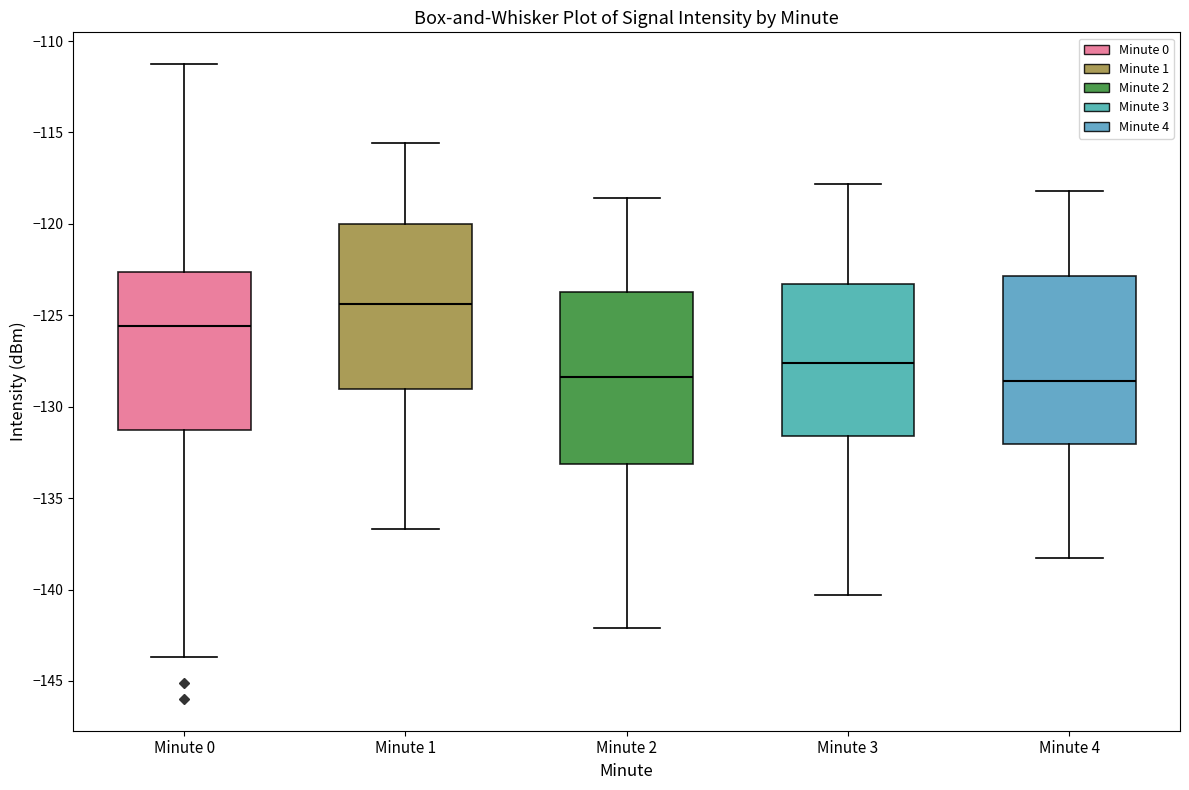

Reading left to right, read every box against the y-axis: the position of its median line, the range the box covers, and the ends of its whiskers. The values are not printed on the chart, so give them approximately, as read against the axis.

Minute 0: median -125.5, box -131.5 to -122.5, whiskers -143.5 to -111.5
Minute 1: median -124.5, box -129.0 to -120.0, whiskers -136.5 to -115.5
Minute 2: median -128.5, box -133.0 to -123.5, whiskers -142.0 to -118.5
Minute 3: median -127.5, box -131.5 to -123.5, whiskers -140.5 to -118.0
Minute 4: median -128.5, box -132.0 to -123.0, whiskers -138.5 to -118.0